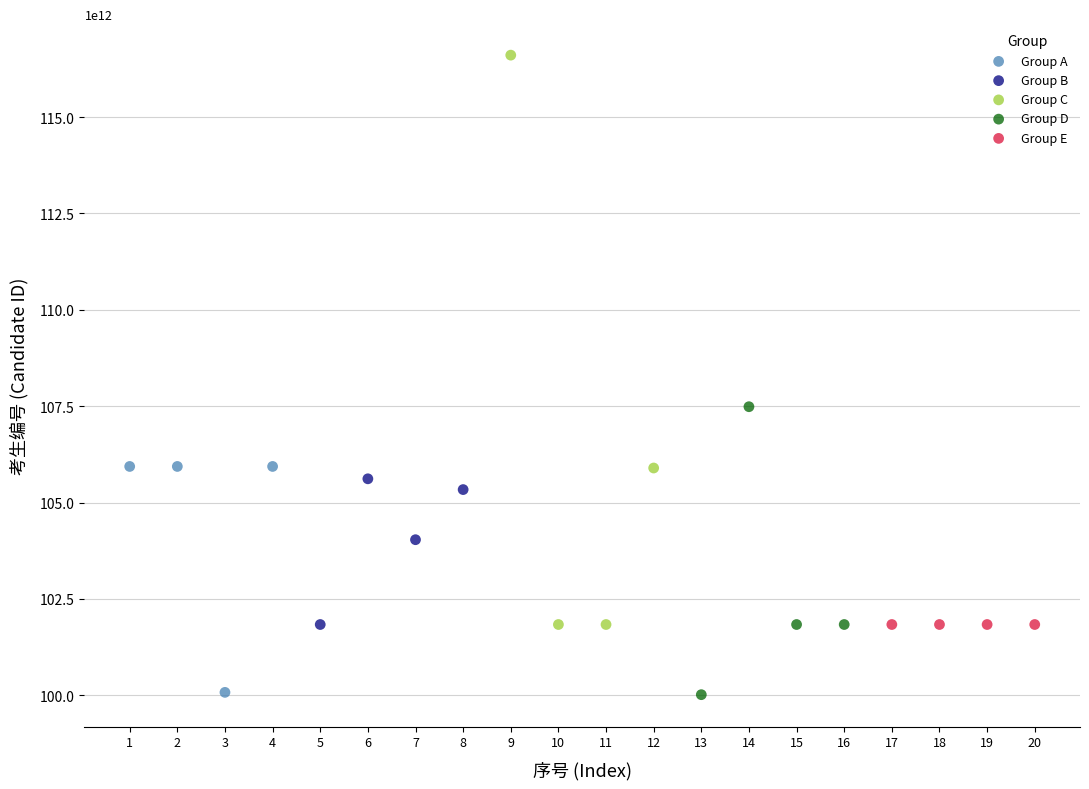

Which series contains the highest Y value?

Group C